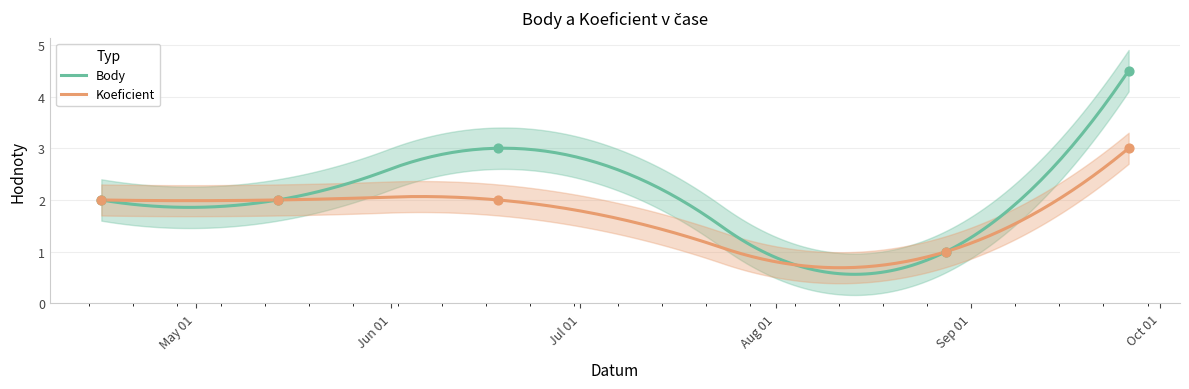

Which series reaches the minimum Y coordinate?

Body